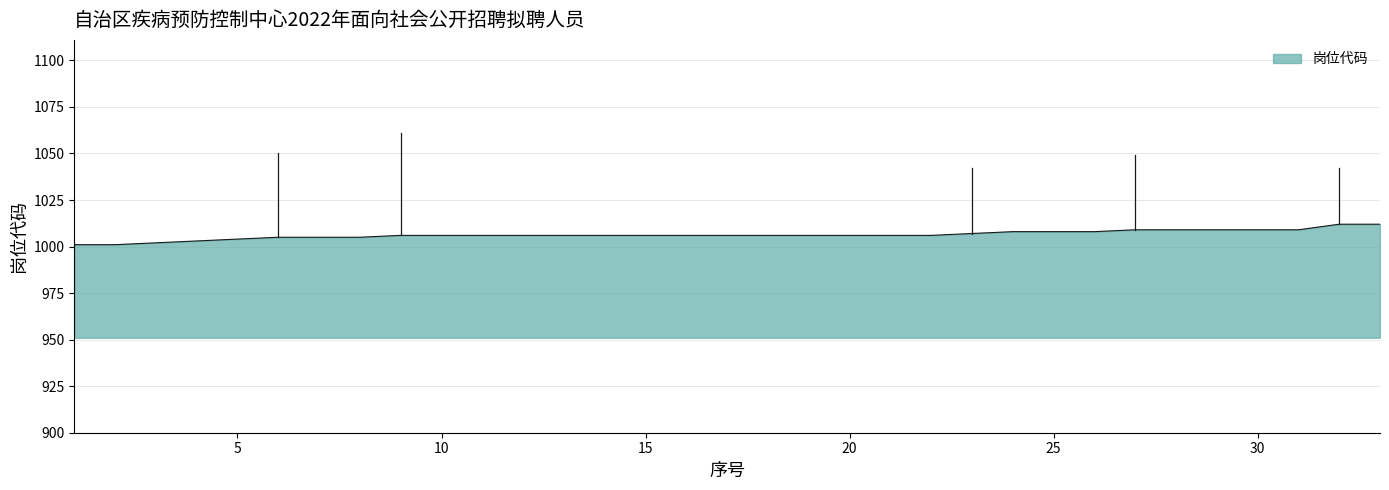

What is the minimum value shown in the chart?

1001